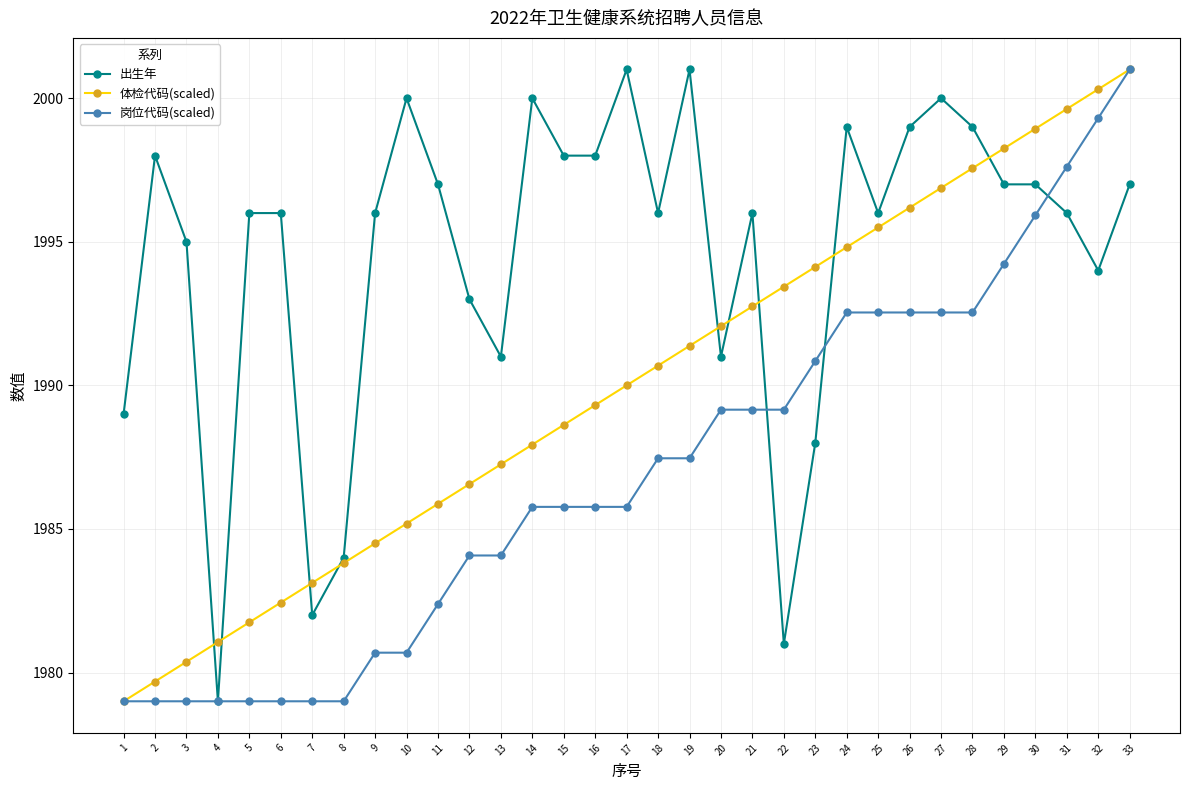

Is the value of 体检代码(scaled) at 13 greater than the value of 出生年 at 2?

No